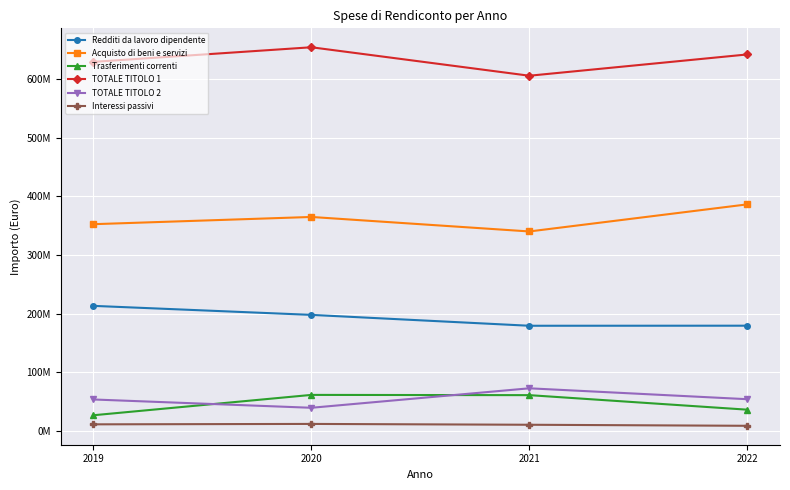

Does the chart have visible grid lines?

Yes